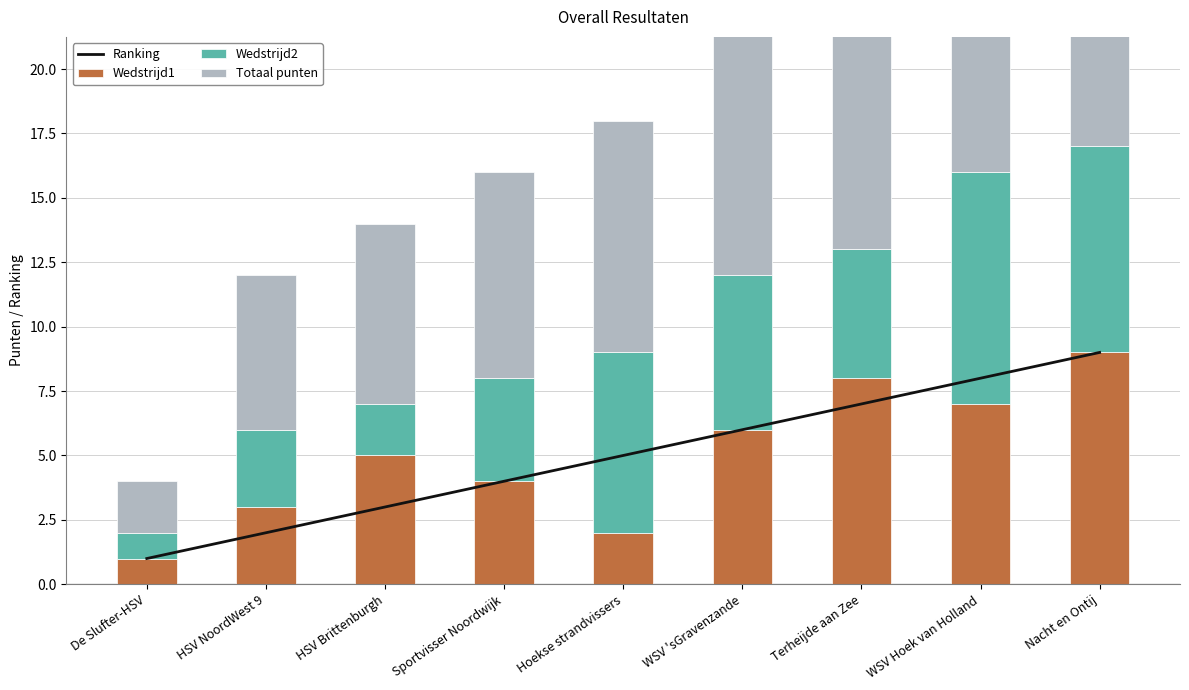

Reading left to right, list all the values displayed in this chart.

Ranking: 1	2	3	4	5	6	7	8	9
Wedstrijd1: 1	3	5	4	2	6	8	7	9
Wedstrijd2: 1	3	2	4	7	6	5	9	8
Totaal punten: 2	6	7	8	9	12	13	16	17